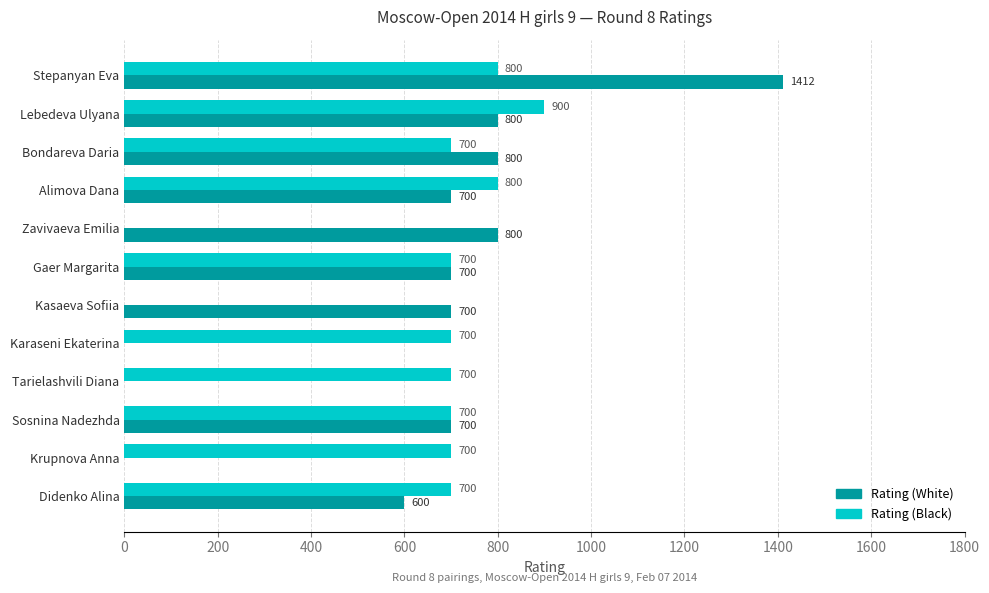

What is the total value across all series at Krupnova Anna?

700